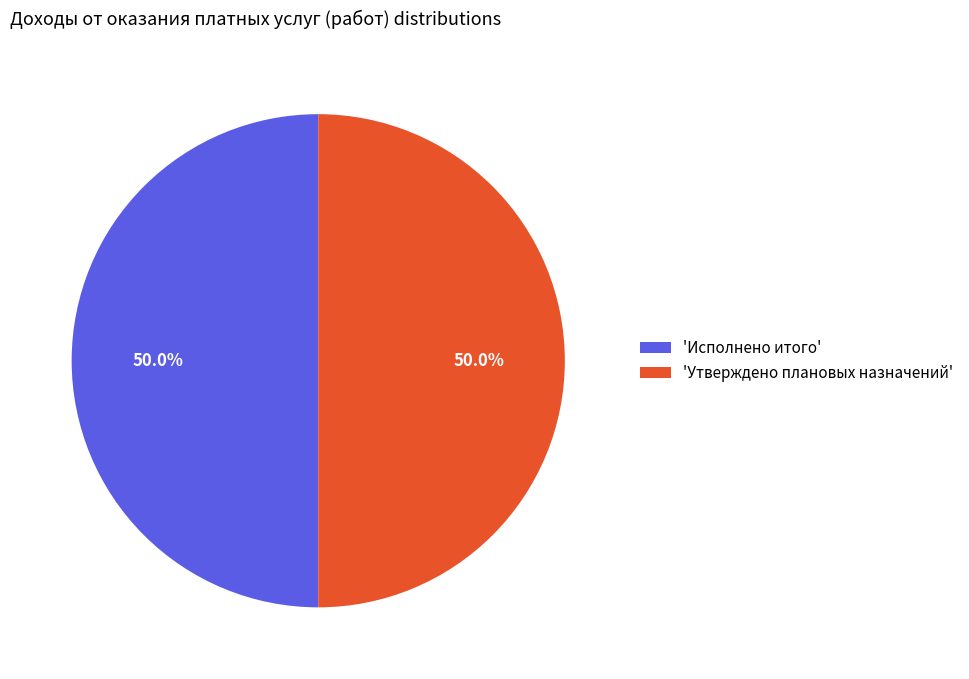

What portion of the pie excludes 'Исполнено итого'?

50.0%